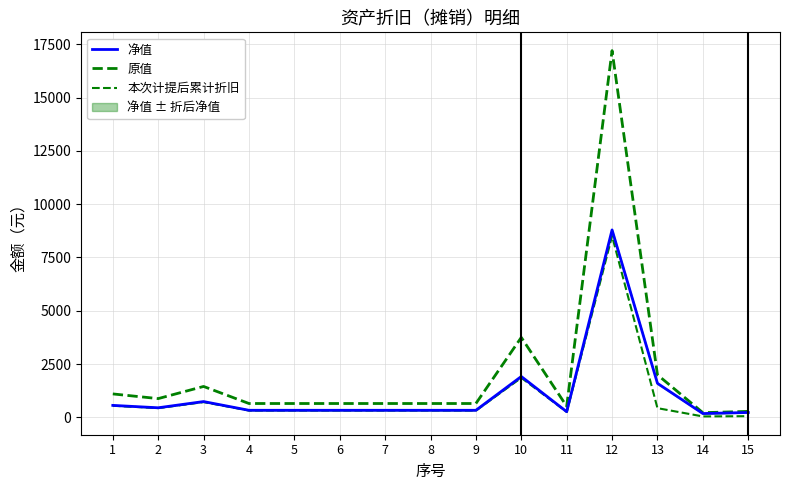

Which series changed the most between 10 and 15?

原值